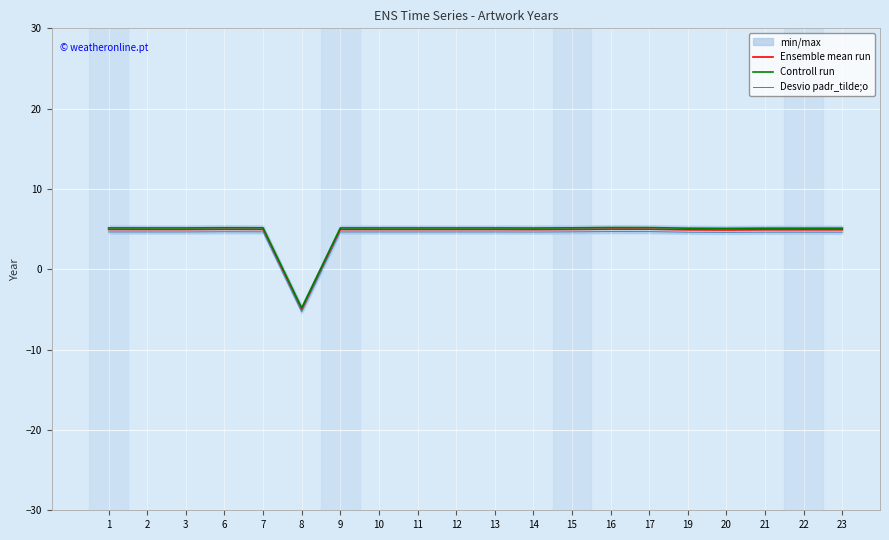

Reading left to right, extract all data points from this chart.

Ensemble mean run: 5.0	5.0	5.0	5.0	5.0	-5.0	5.0	5.0	5.0	5.0	5.0	4.9	5.0	5.0	5.0	4.9	4.9	4.9	4.9	4.9
Controll run: 5.2	5.2	5.2	5.2	5.2	-4.8	5.2	5.2	5.2	5.2	5.2	5.1	5.2	5.2	5.2	5.1	5.1	5.1	5.1	5.1
Desvio padr_tilde;o: 4.7	4.7	4.7	4.7	4.7	-5.3	4.7	4.7	4.7	4.7	4.7	4.6	4.7	4.7	4.7	4.6	4.6	4.6	4.6	4.6